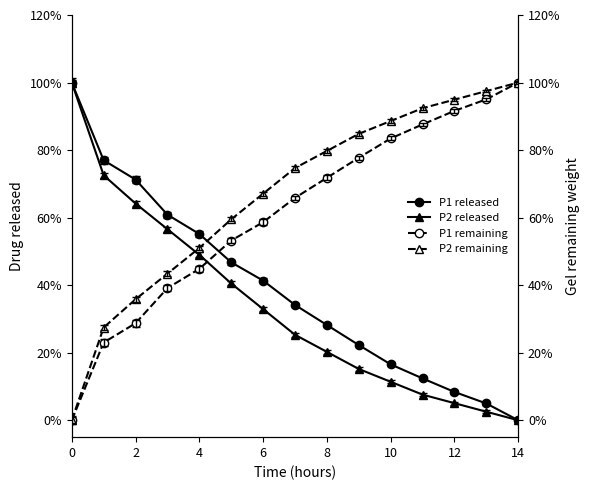

True or false: P1 released has more than 0 points higher than both neighbors.

False